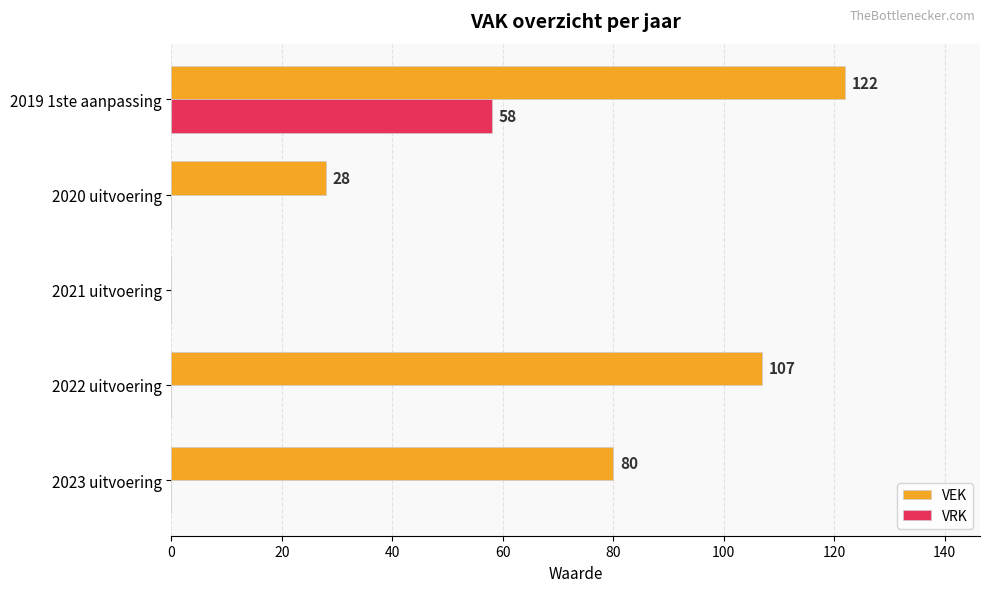

How many VEK values are between 28 and 107?

3